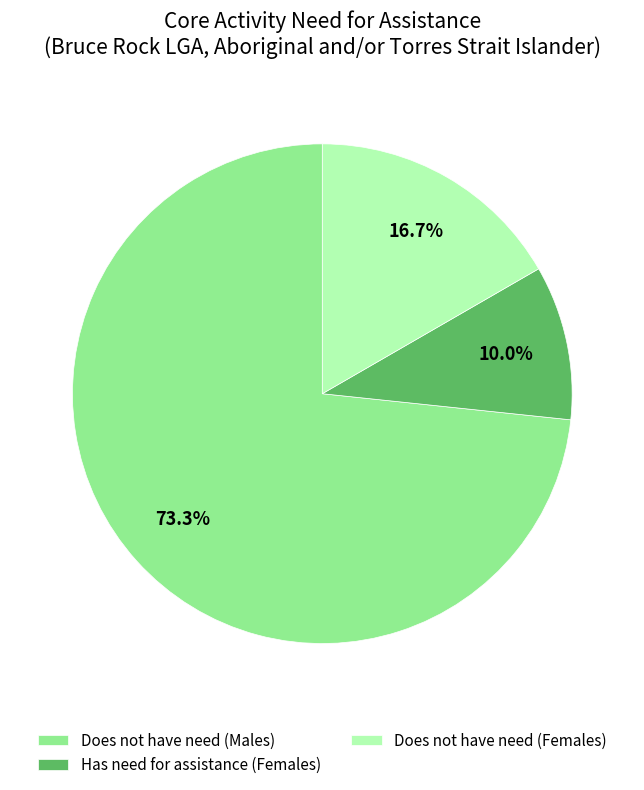

What percentage is NOT represented by Does not have need (Females)?

83.3%